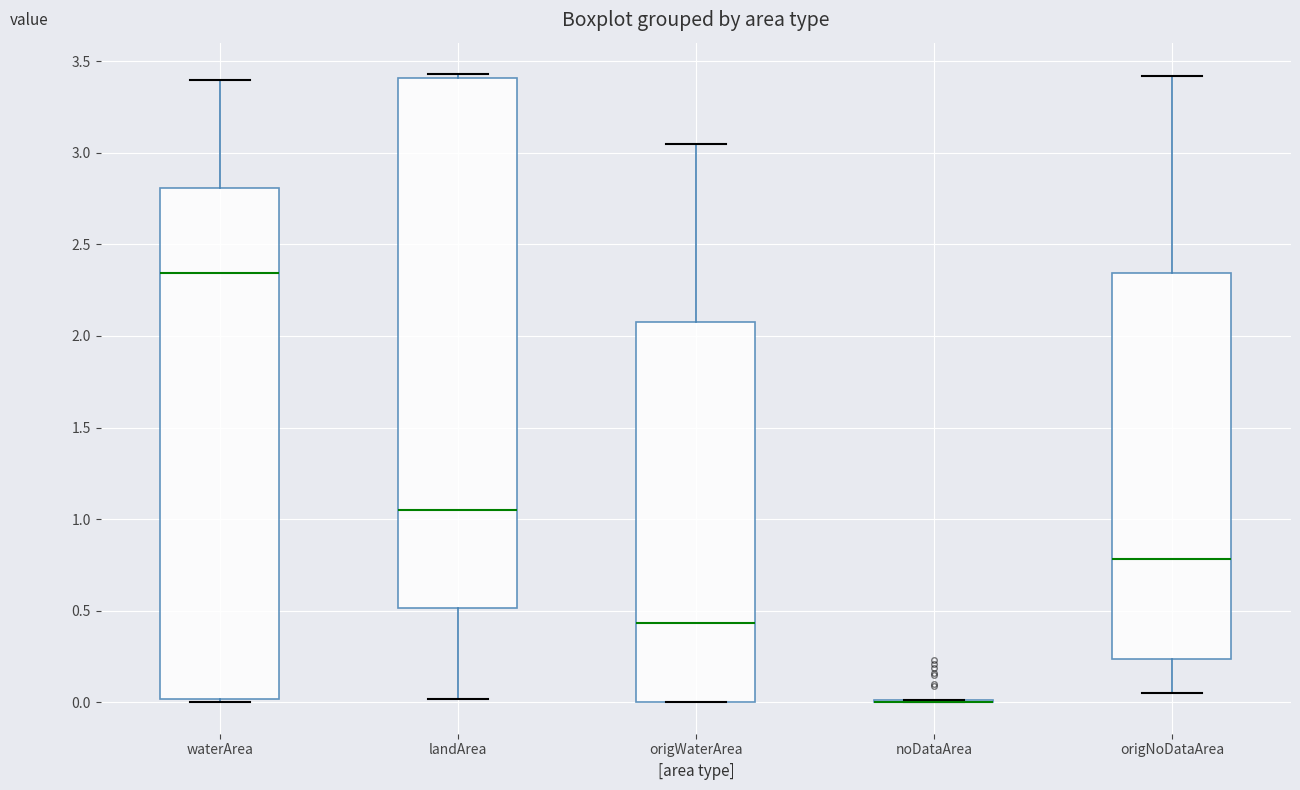

Comparing the boxes themselves (not the whiskers), which one is the tallest?

landArea